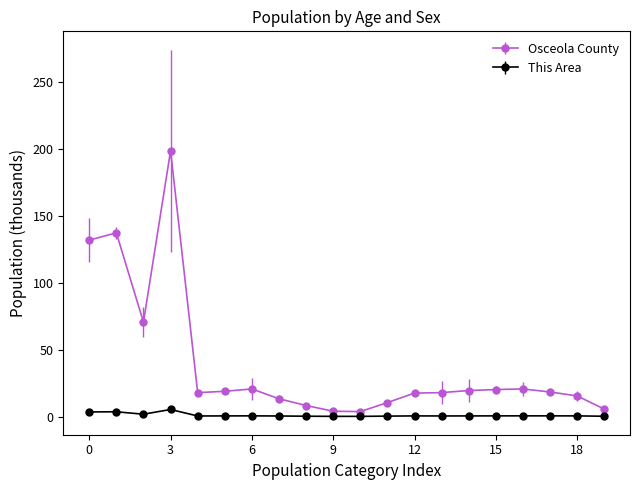

True or false: Osceola County has more than 0 interior local peaks.

True